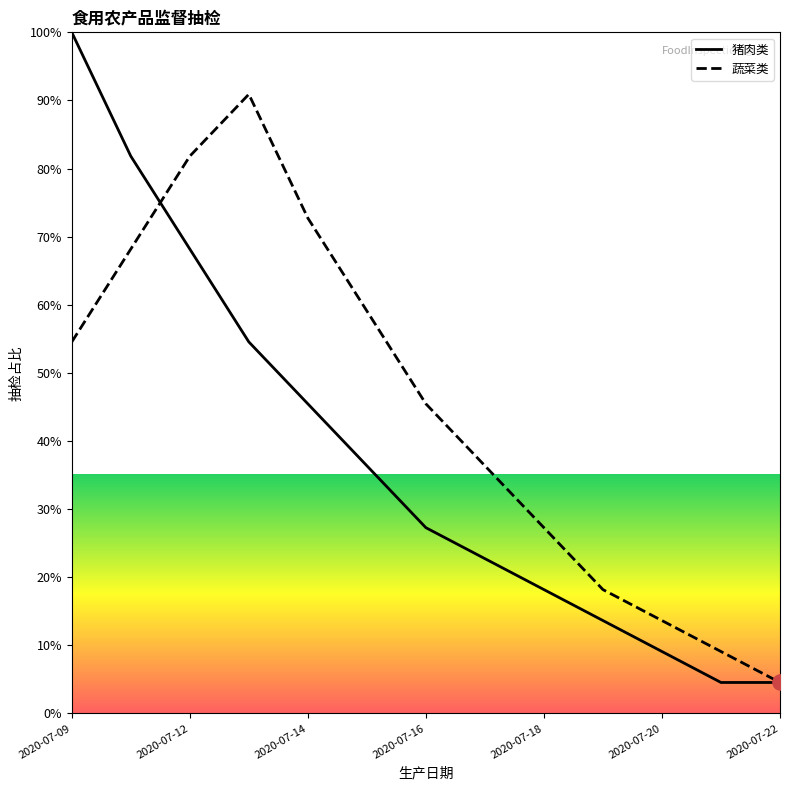

Which series has the largest total across all categories?

蔬菜类